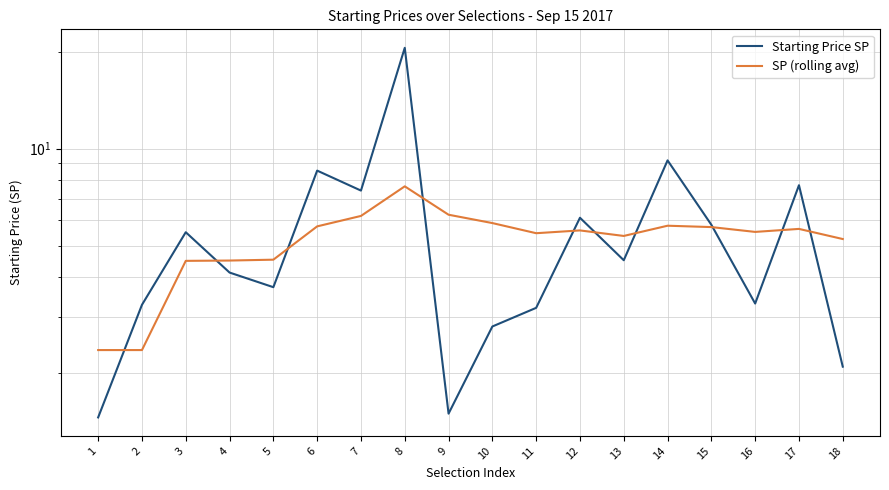

What are all the series names shown in the legend?

Starting Price SP, SP (rolling avg)